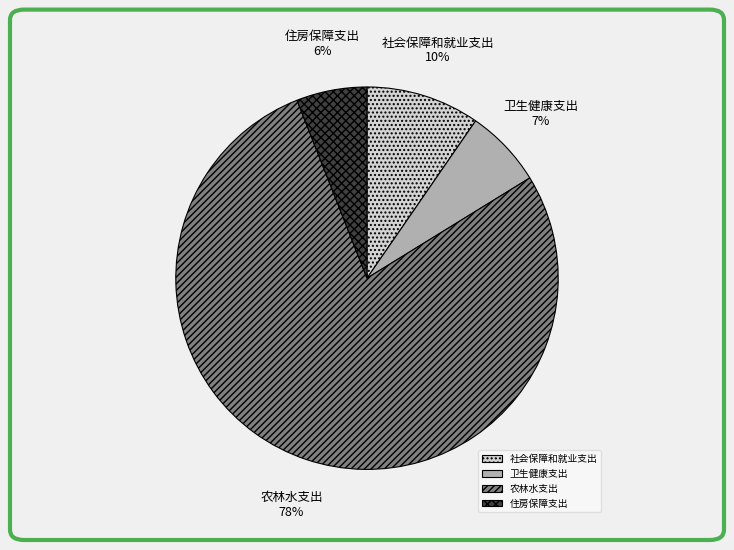

Combined, do 社会保障和就业支出 and 农林水支出 account for over 50%?

Yes